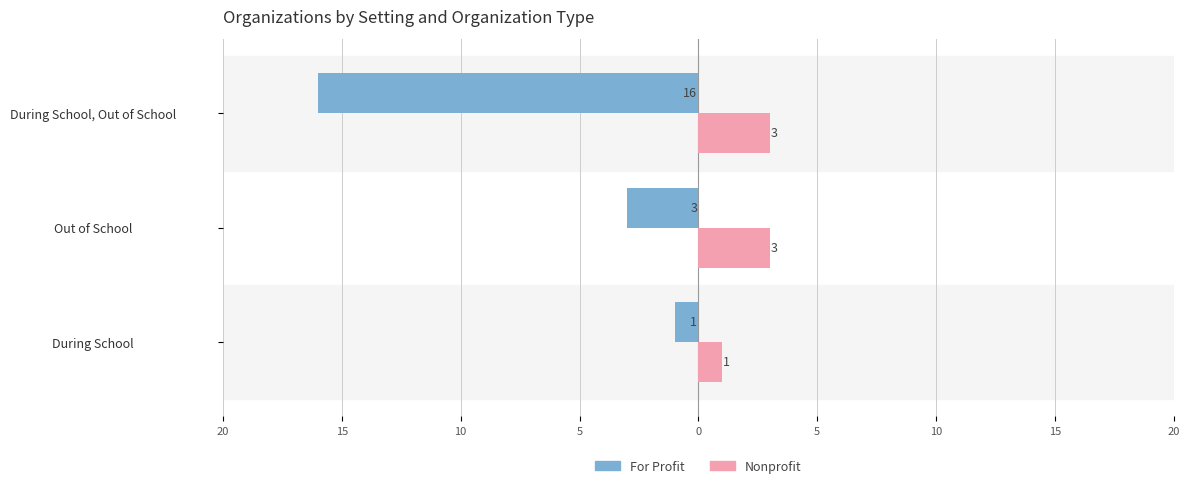

What are all the series names shown in the legend?

For Profit, Nonprofit